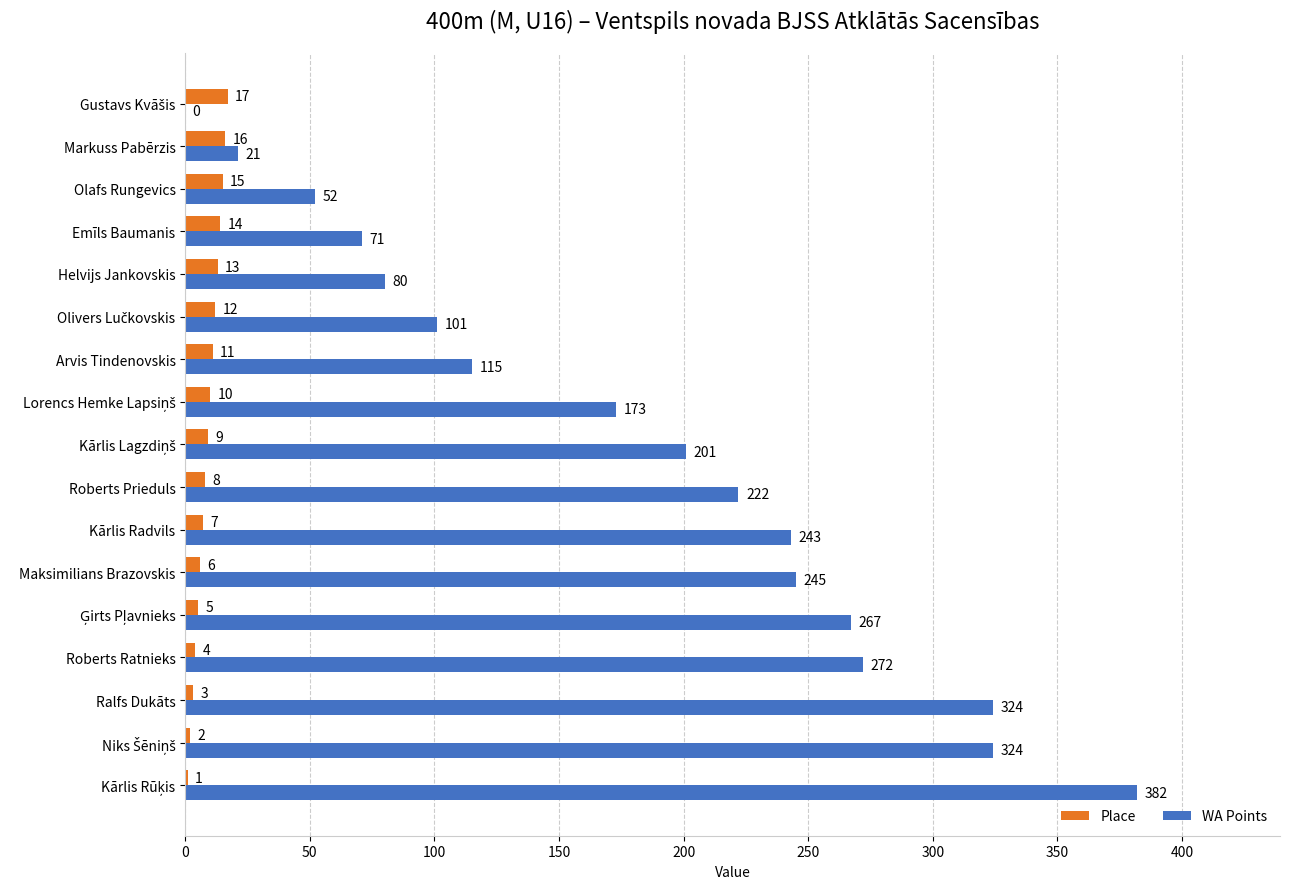

What is the total value across all series at Olafs Rungevics?

67